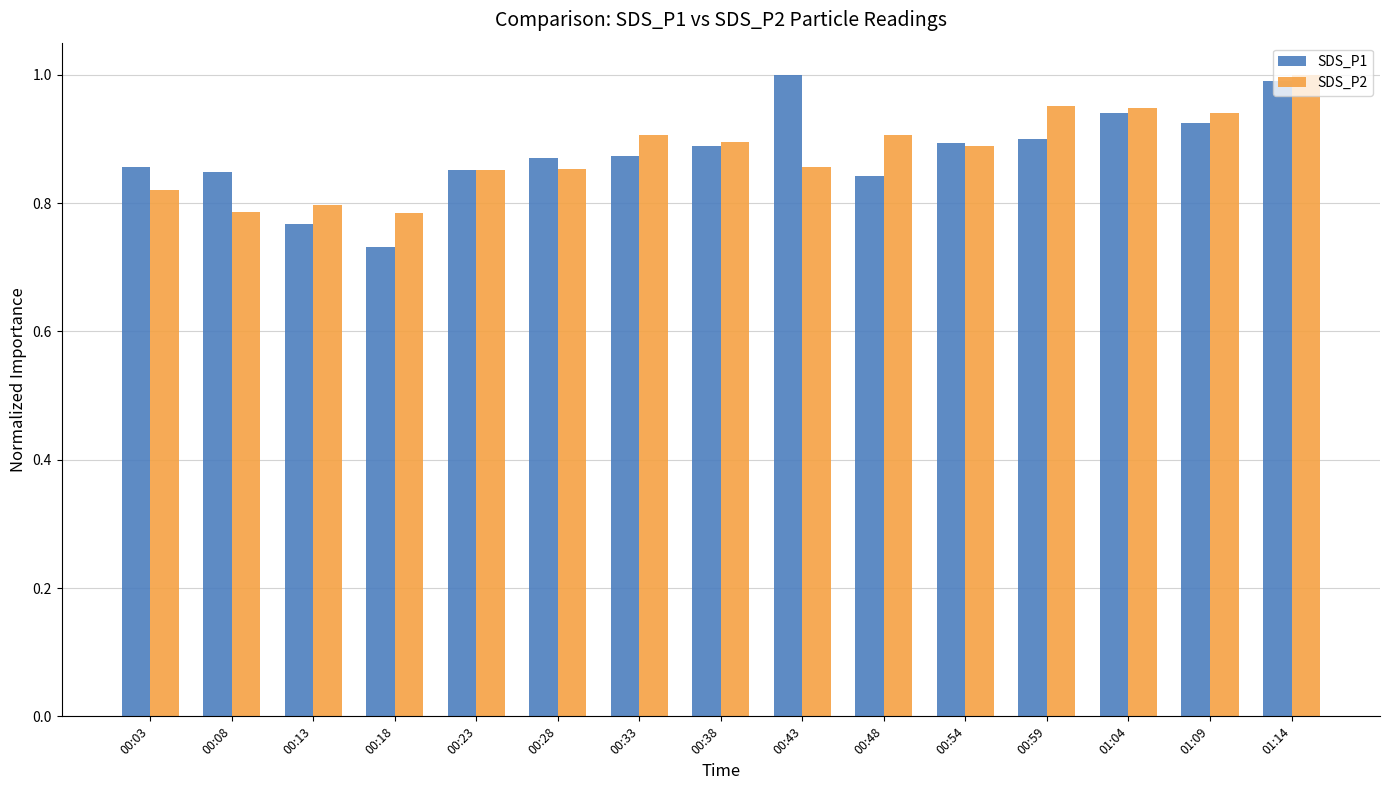

What is the sum of all SDS_P2 values?

13.2